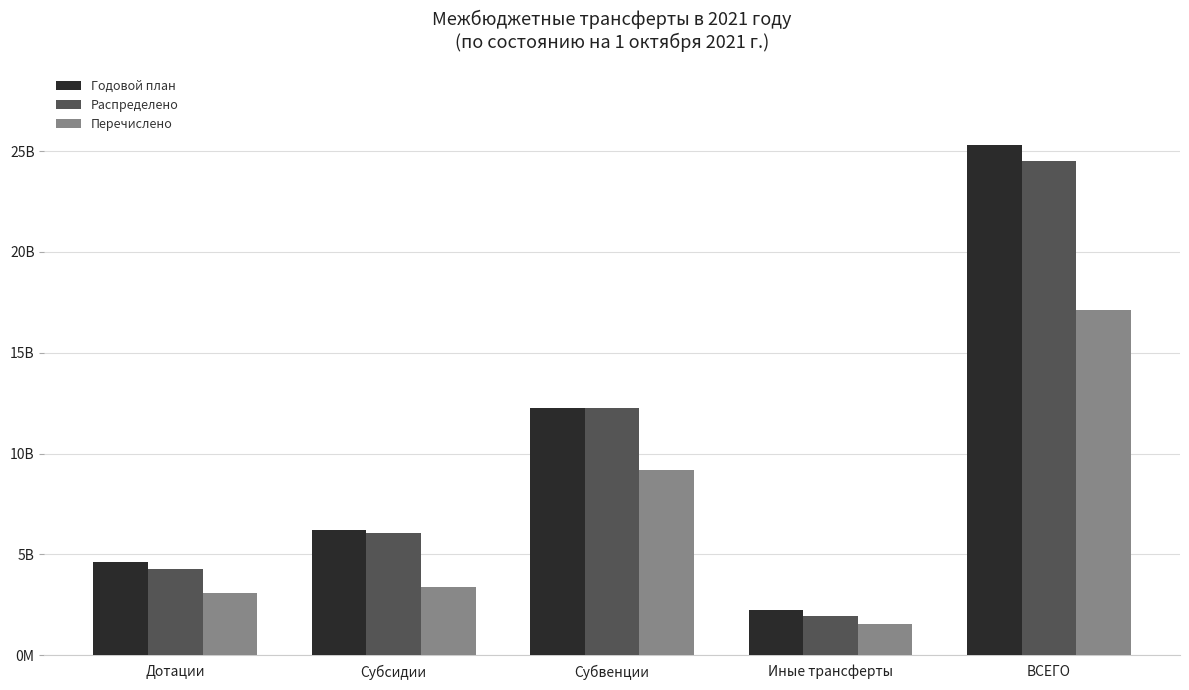

What are all the series names shown in the legend?

Годовой план, Распределено, Перечислено